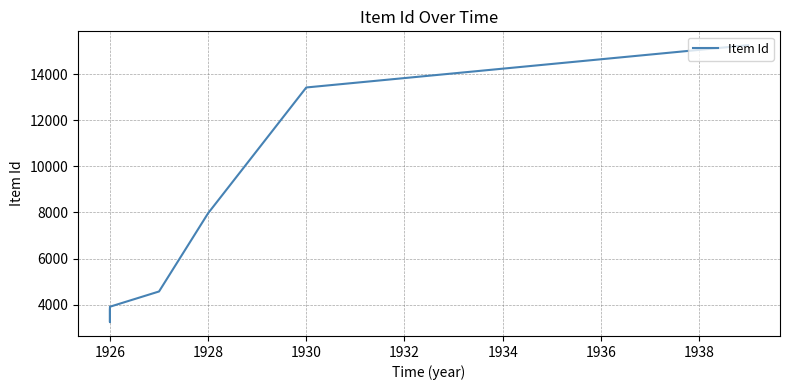

How many data points are above 4569?

3